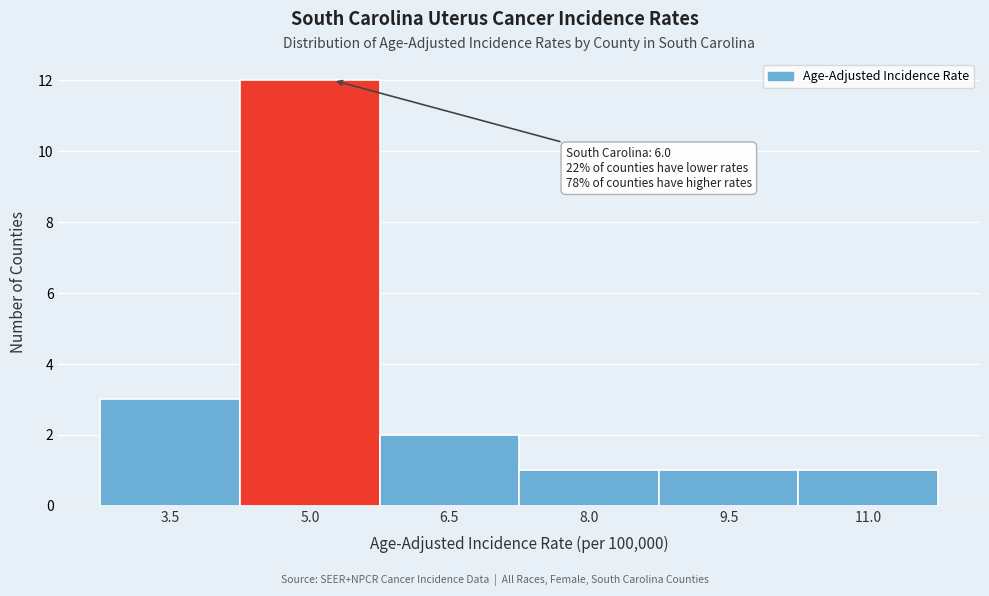

Reading left to right, transcribe all the data shown in this chart.

3	12	2	1	1	1